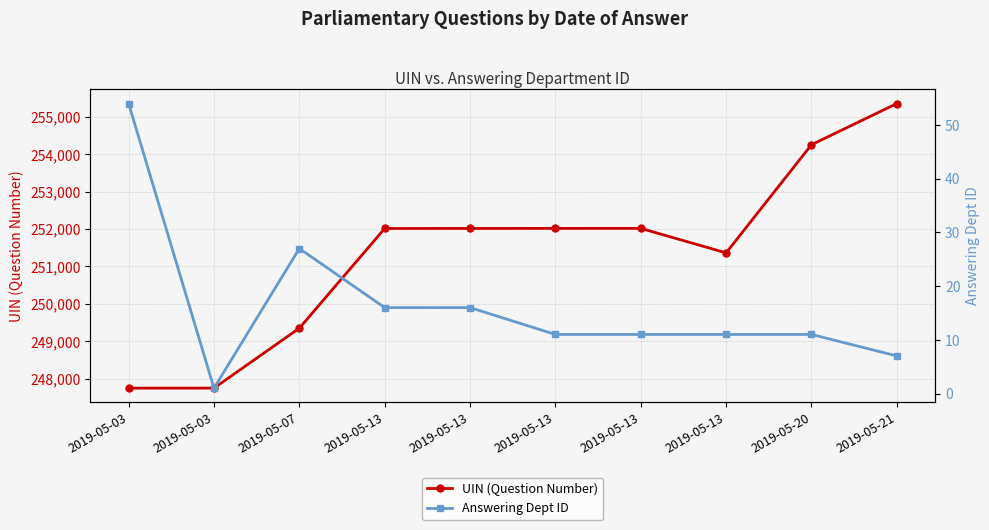

True or false: UIN (Question Number) has a value of 166746 at 2019-05-13.

False